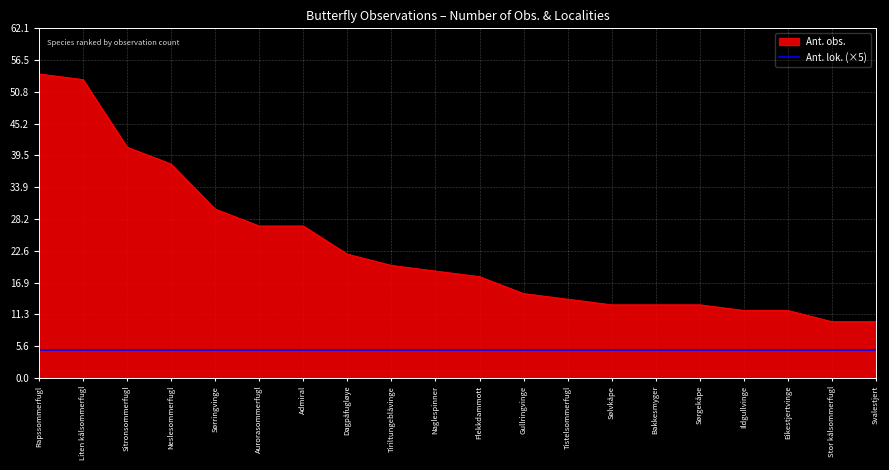

True or false: Ant. obs. has a value of 10 at Svalestjert.

True